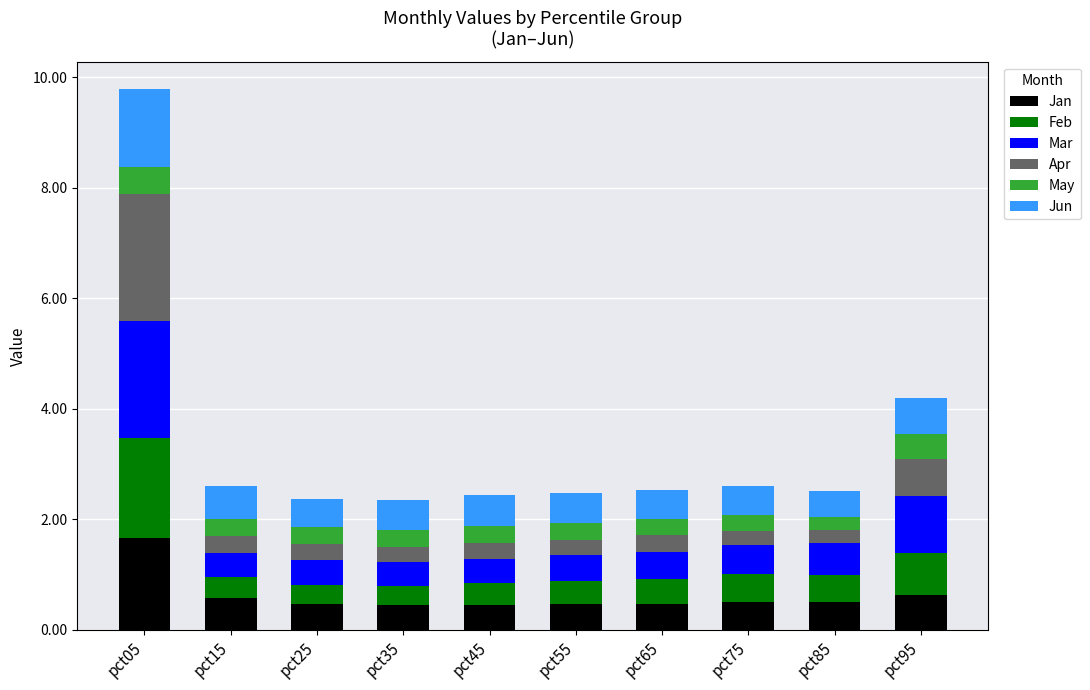

What is the total value across all series at pct65?

2.5